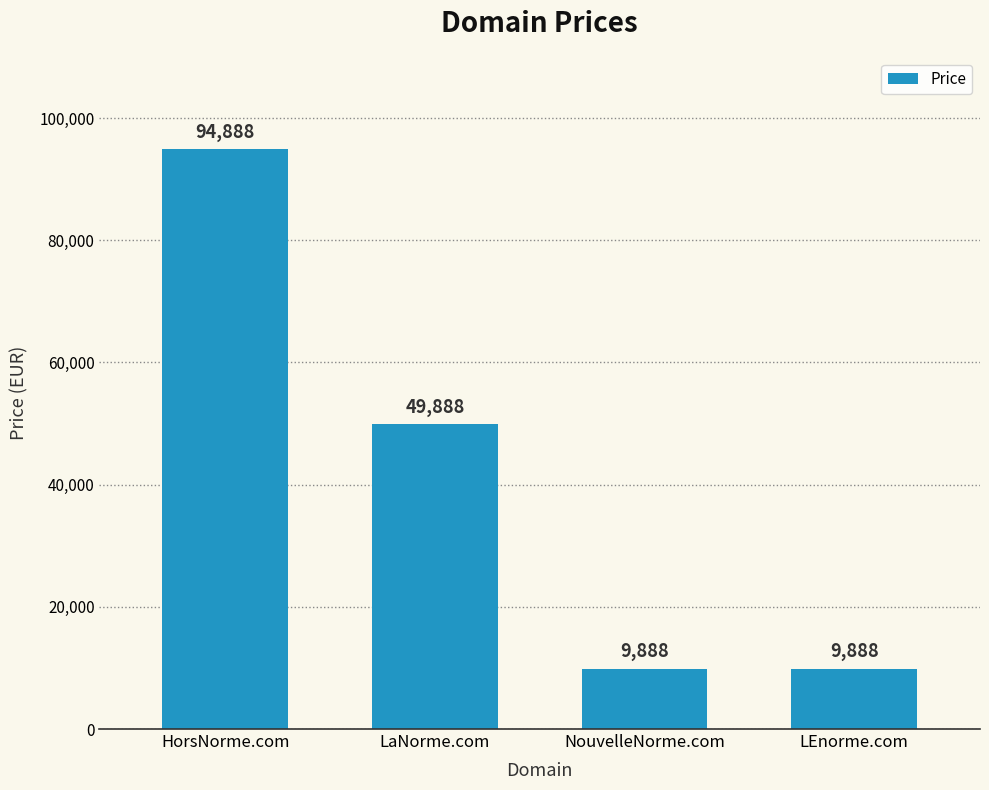

Is it true that the value at LaNorme.com is 25610?

False